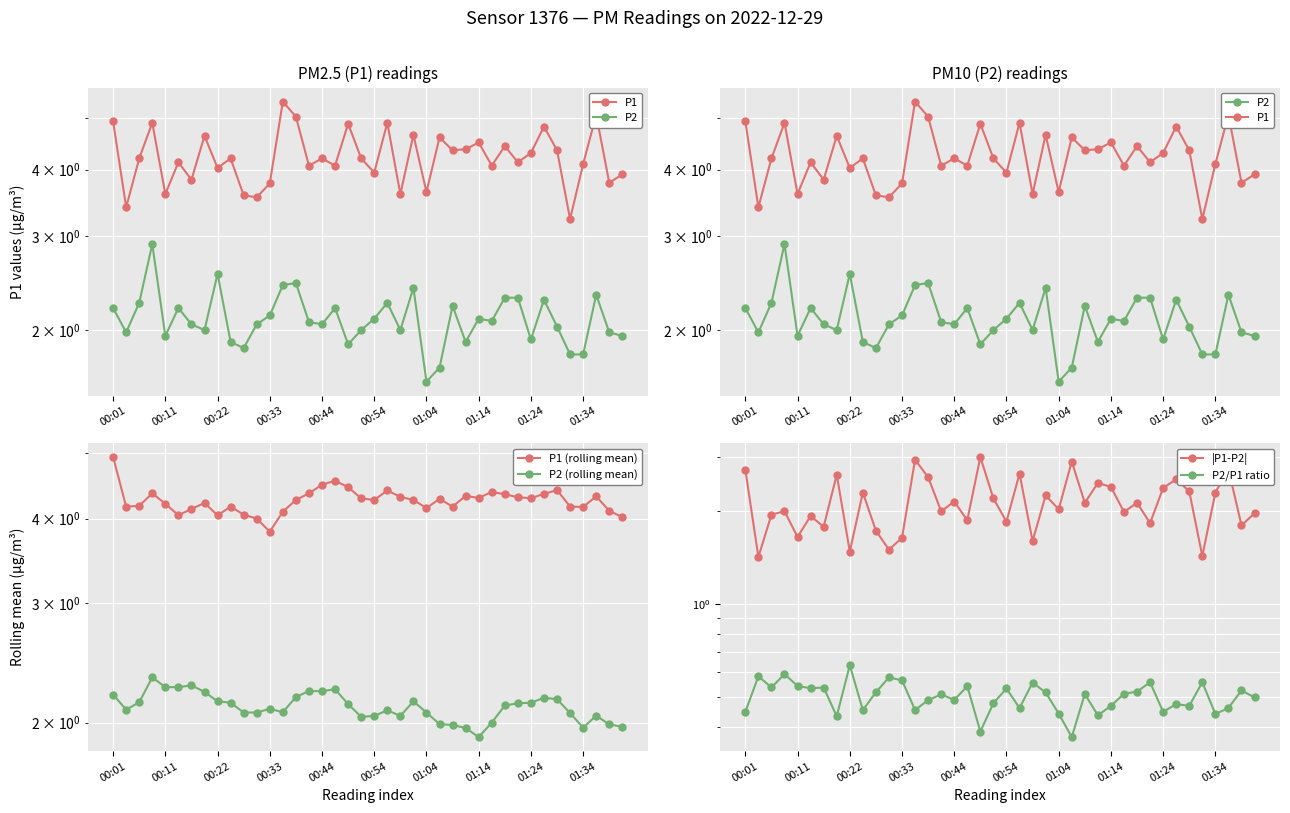

True or false: P2/P1 ratio has a value of 0.4 at 01:14.

True